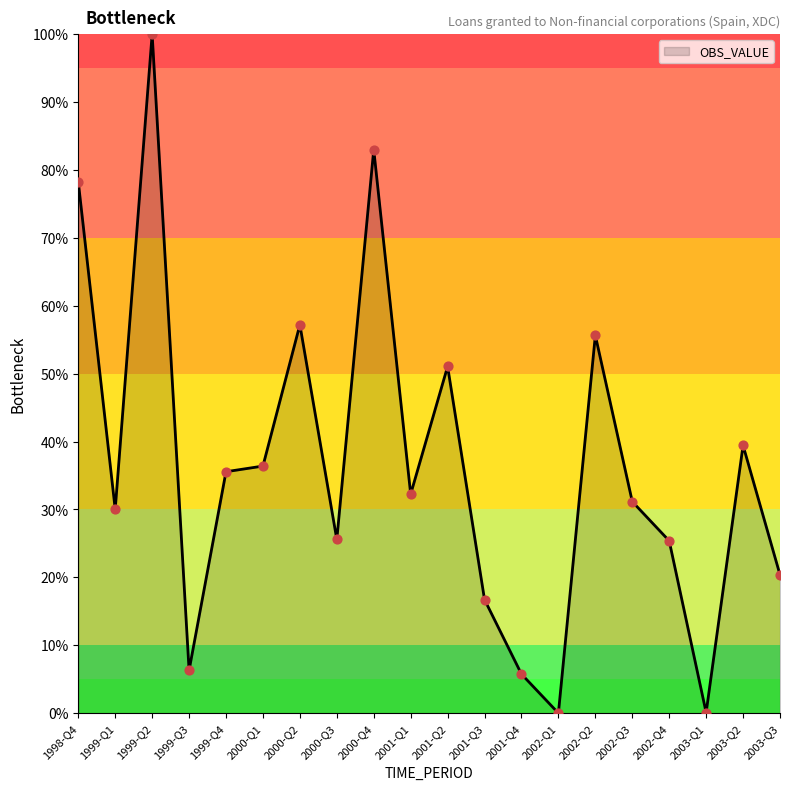

What is the ratio of the value at 2002-Q2 to the value at 2001-Q2?

1.1